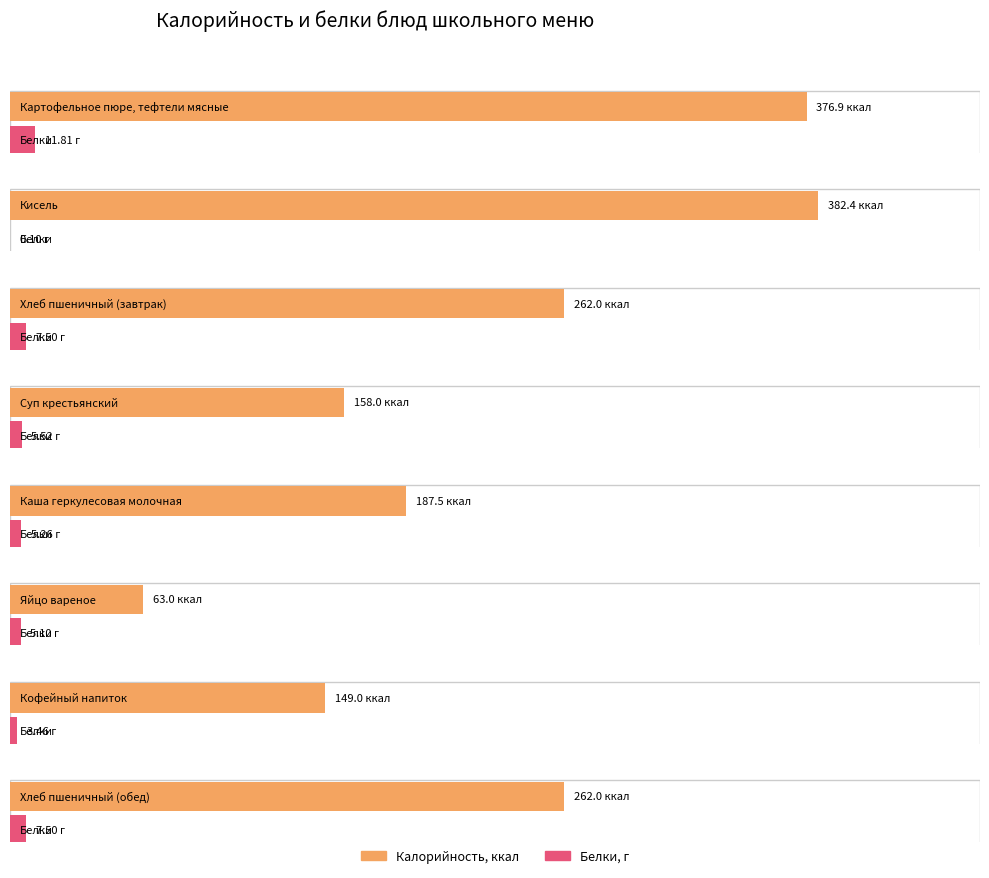

Which series has the largest total across all categories?

Калорийность